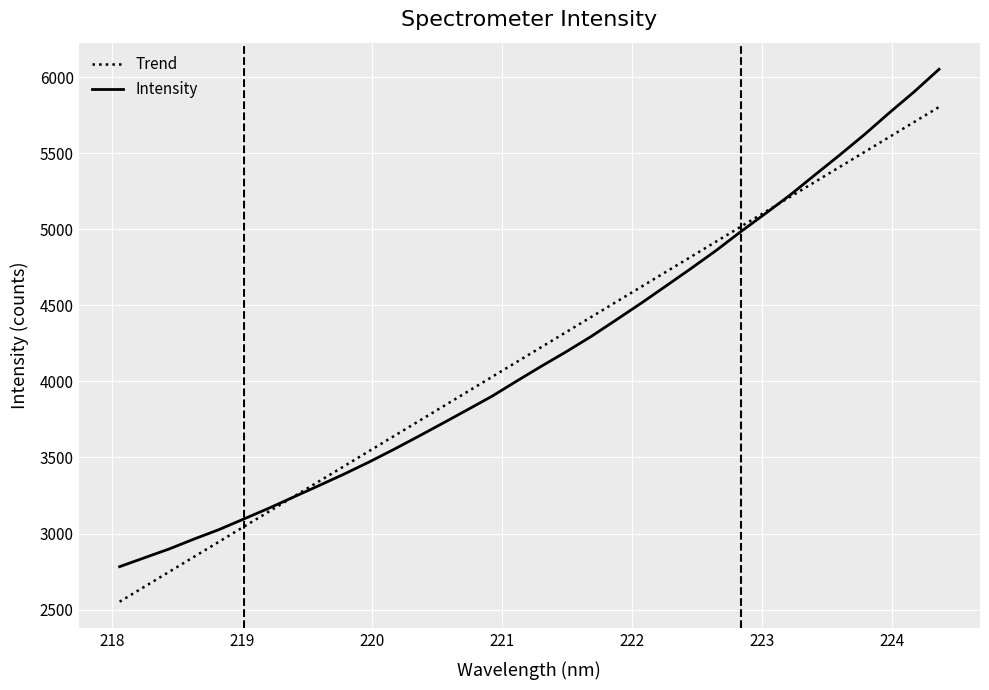

Which has a higher value, 224.3616 or 219.2067?

224.3616